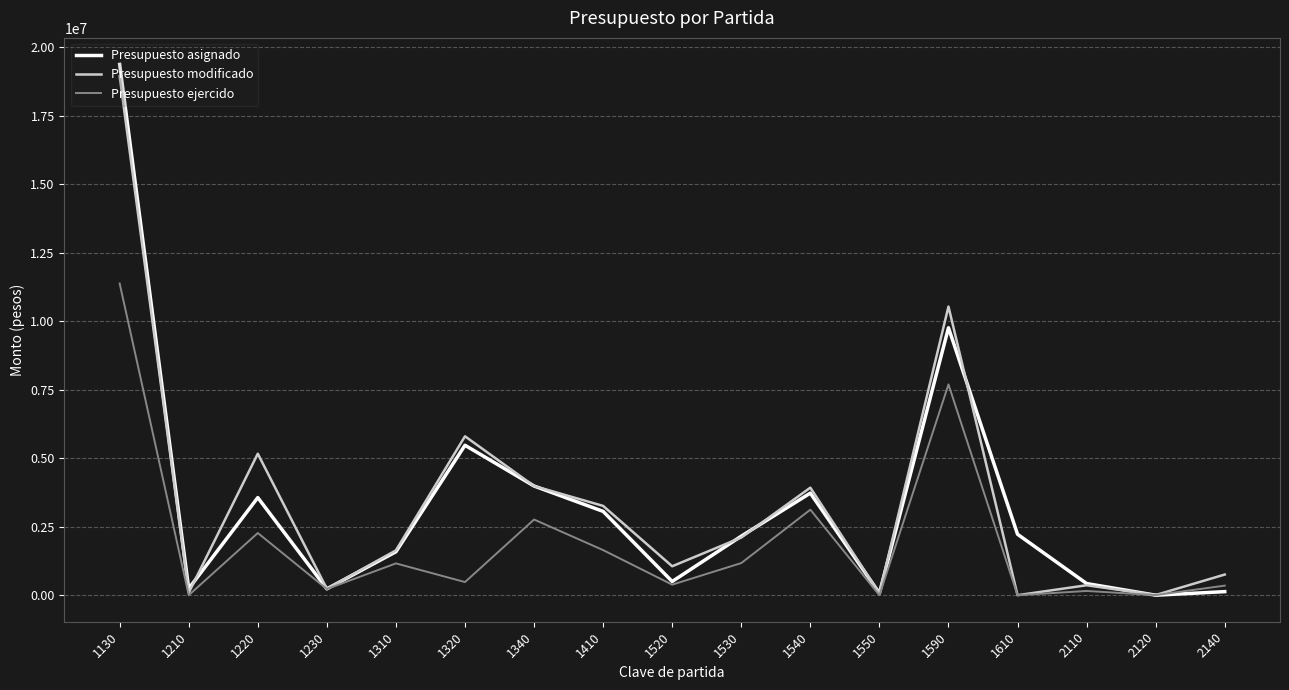

Rank the series by their maximum value, from lowest to highest.

Presupuesto ejercido, Presupuesto modificado, Presupuesto asignado